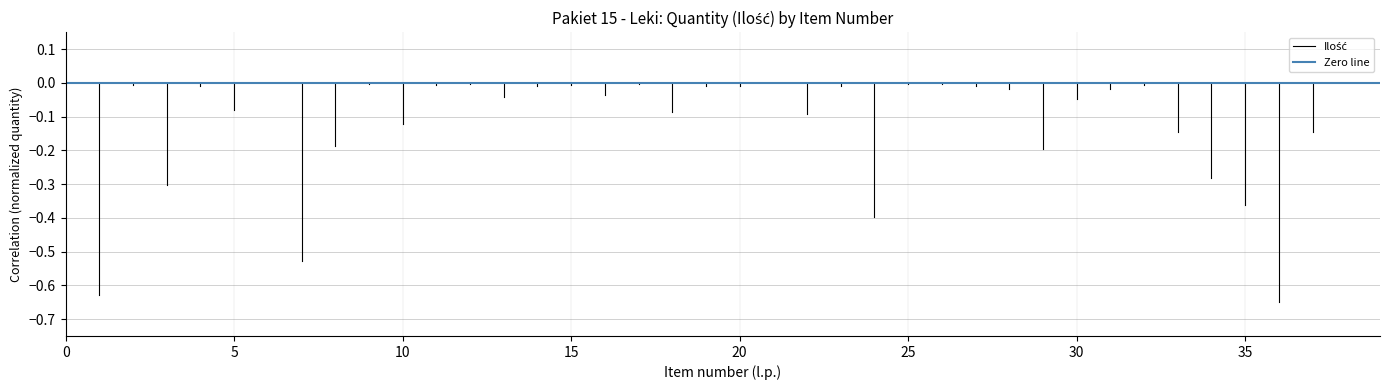

What is the minimum value shown in the chart?

-0.6